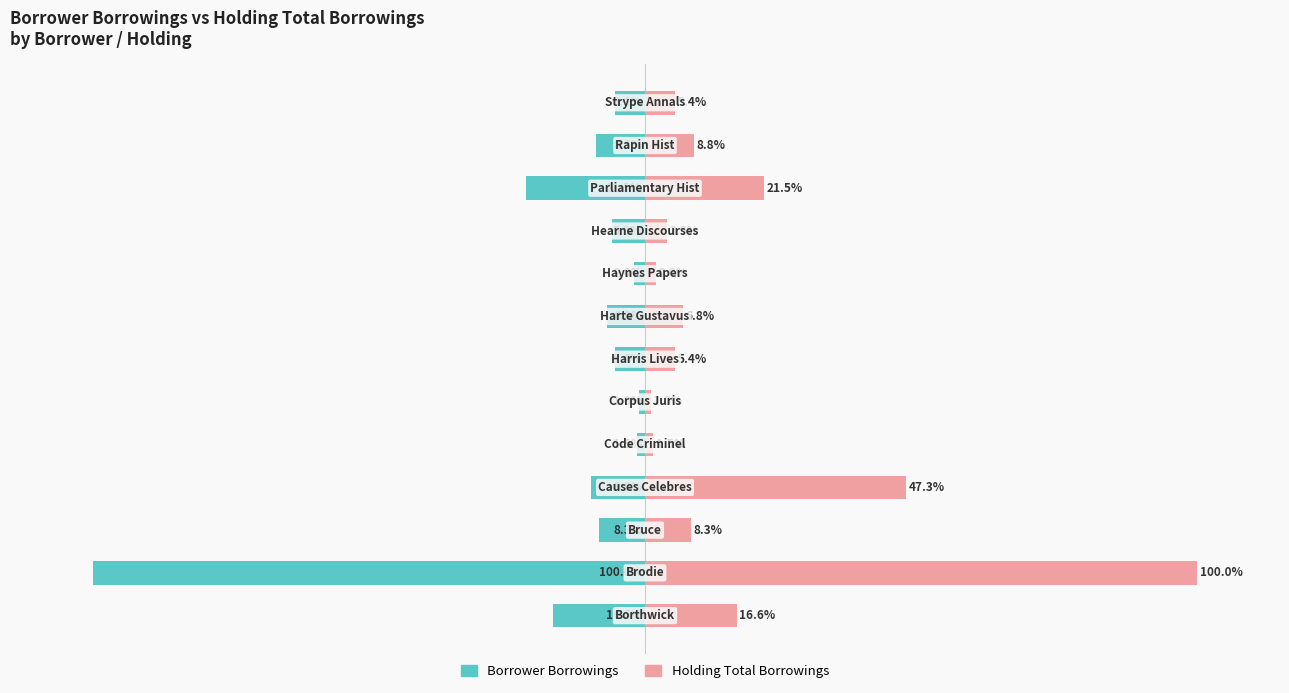

At 12, list the series in order from largest to smallest.

Holding Total Borrowings, Borrower Borrowings